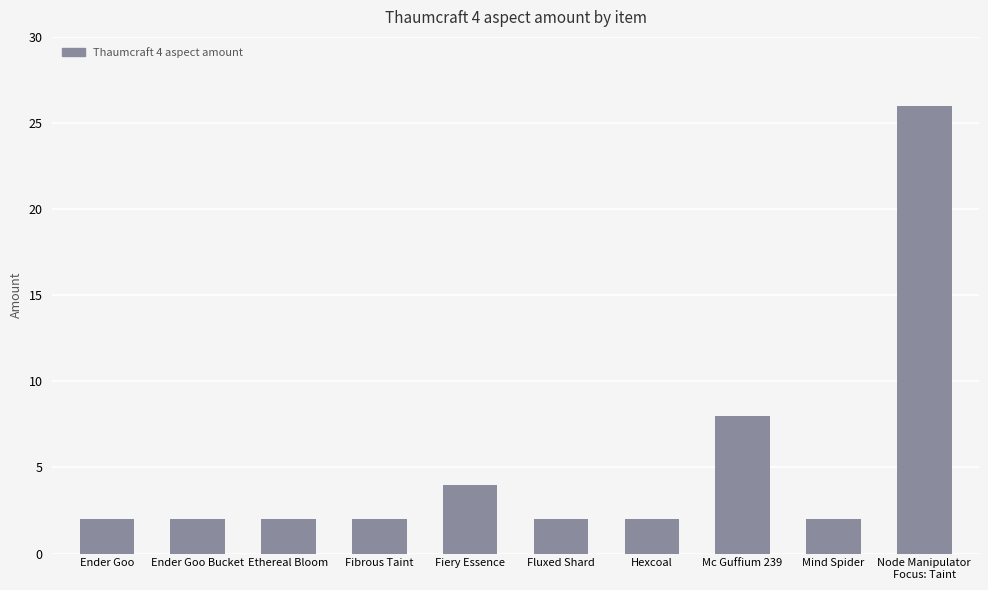

Is it true that the value at Mind Spider is 3?

False